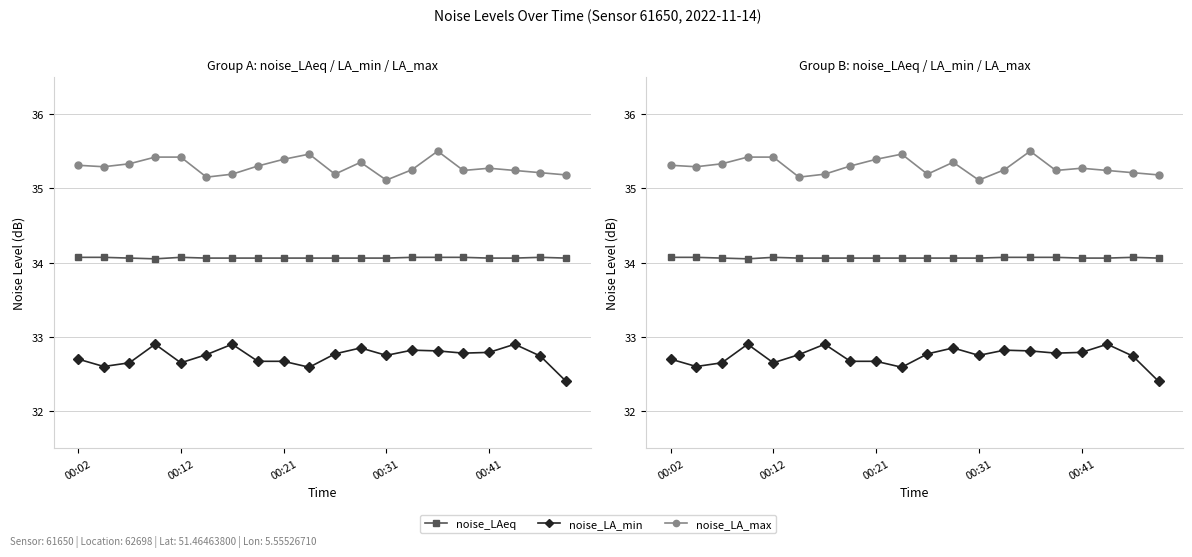

At which label does noise_LAeq reach its peak?

00:02